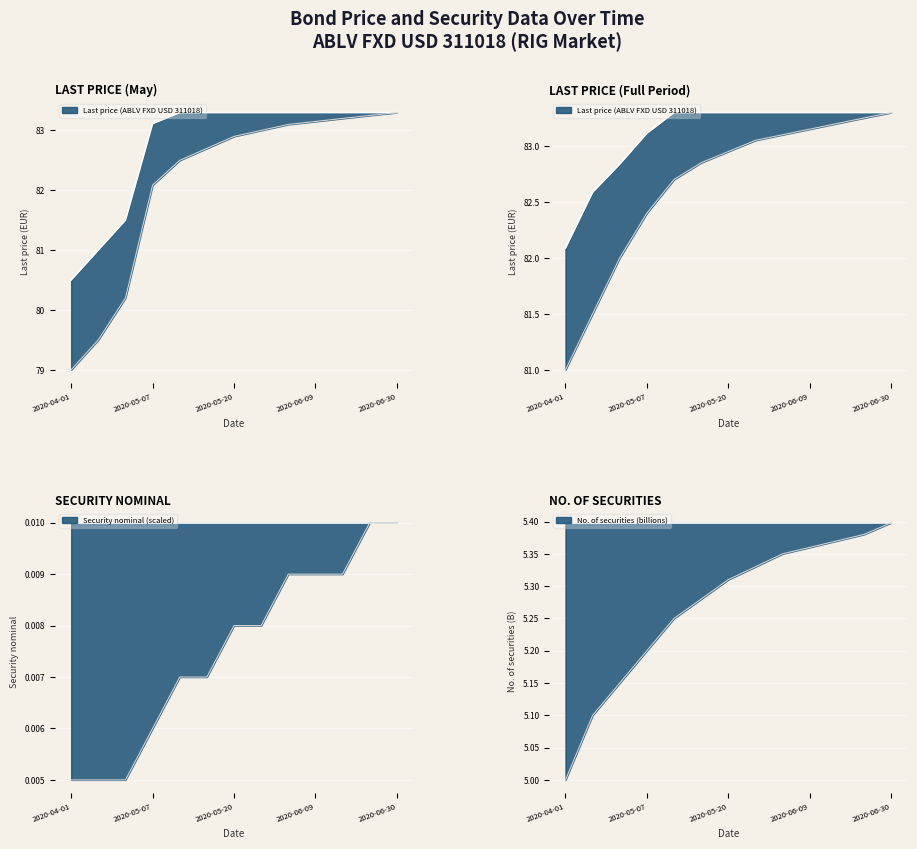

True or false: Last price lower bound and Last price (ABLV FXD USD 311018) cross at least once.

False